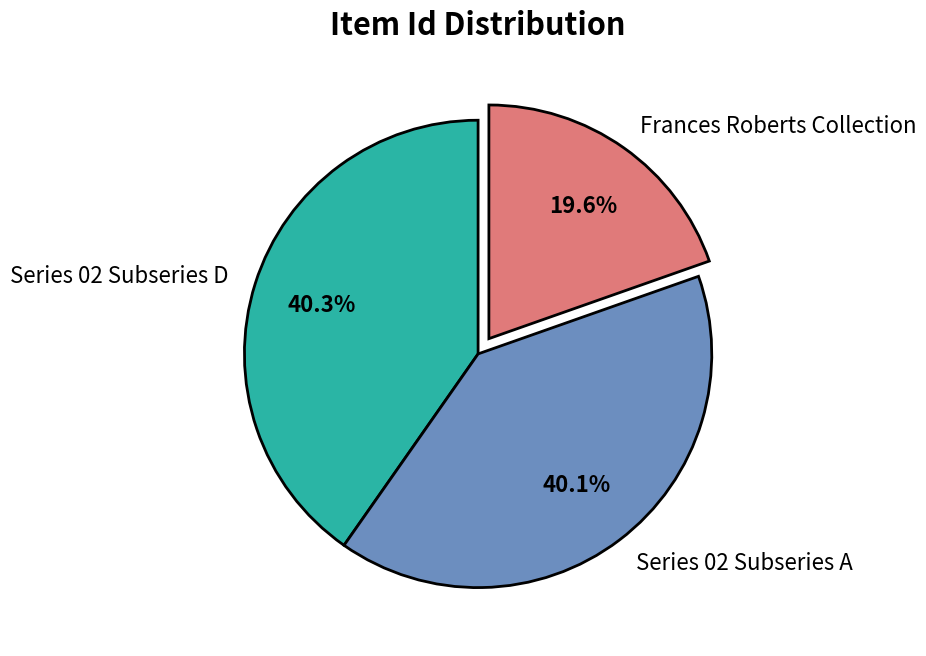

Does Frances Roberts Collection account for over 50% of the chart?

No